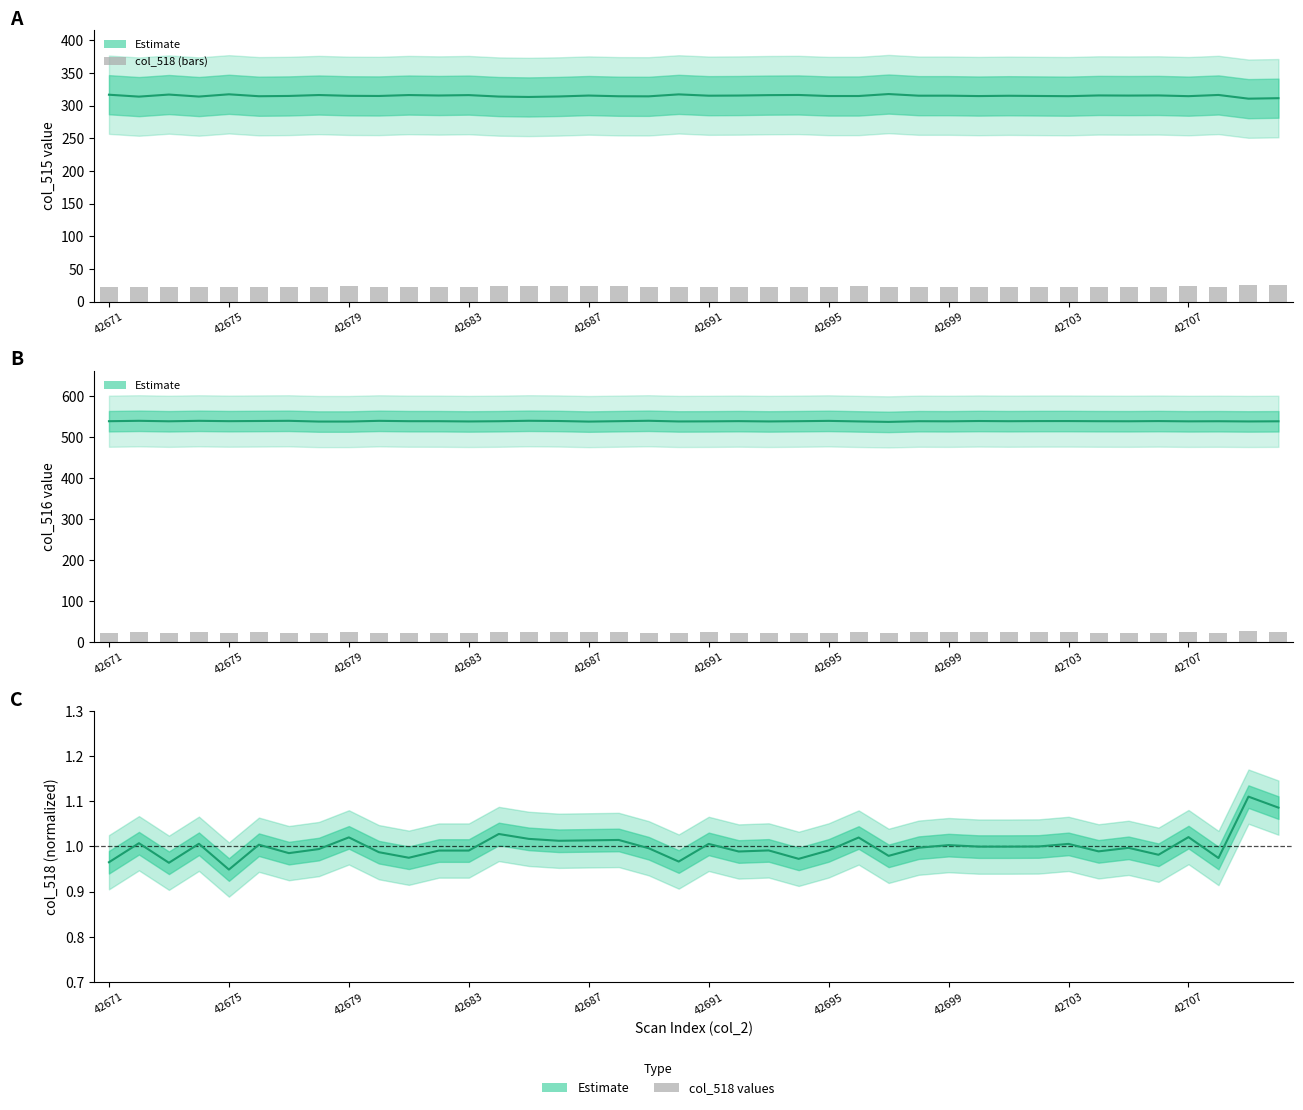

What is the change in value from 14 to 28?

-0.3